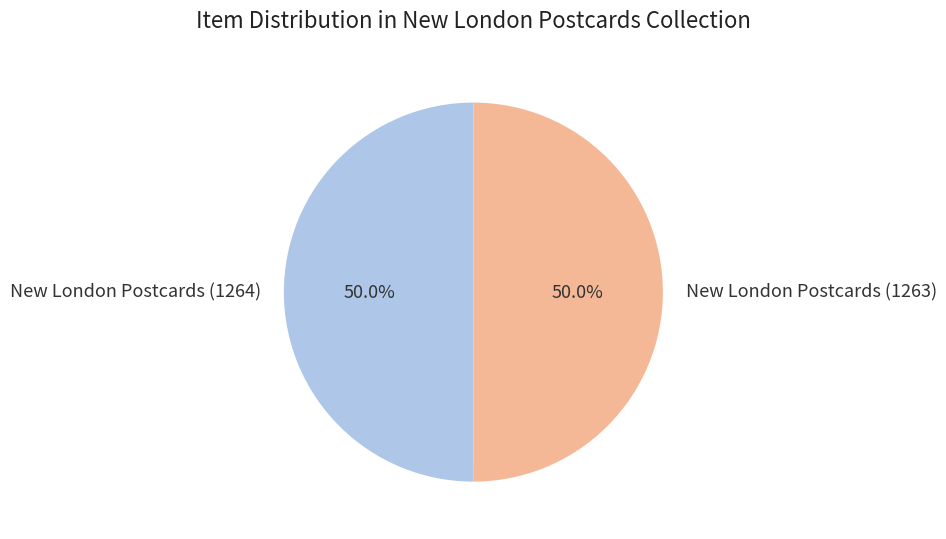

What portion of the pie excludes New London Postcards (1264)?

50.0%